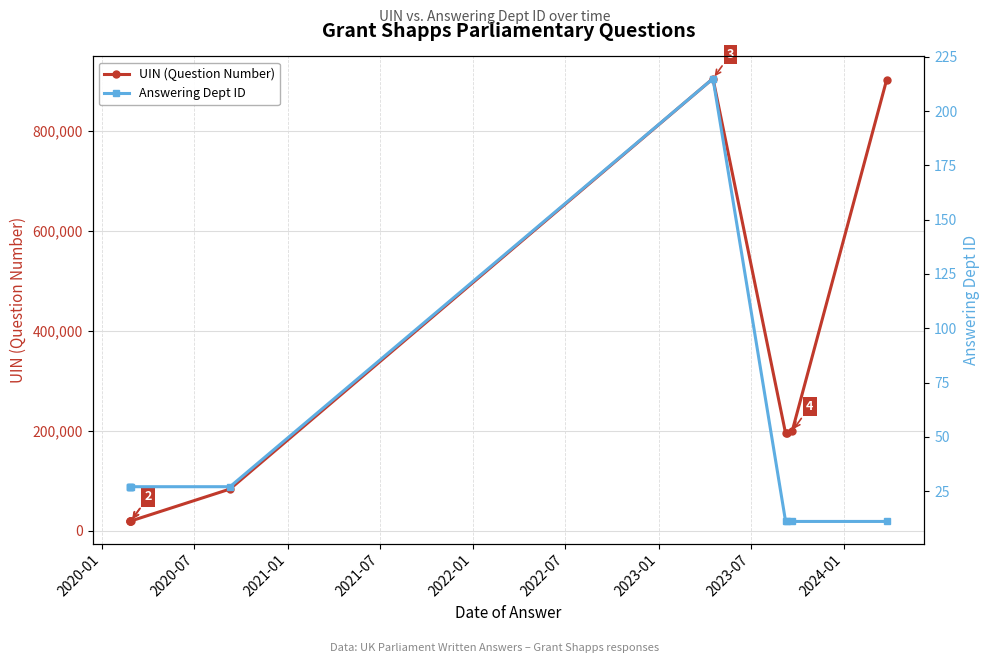

What is the value of the UIN (Question Number) point at the 10th from the left?

902173